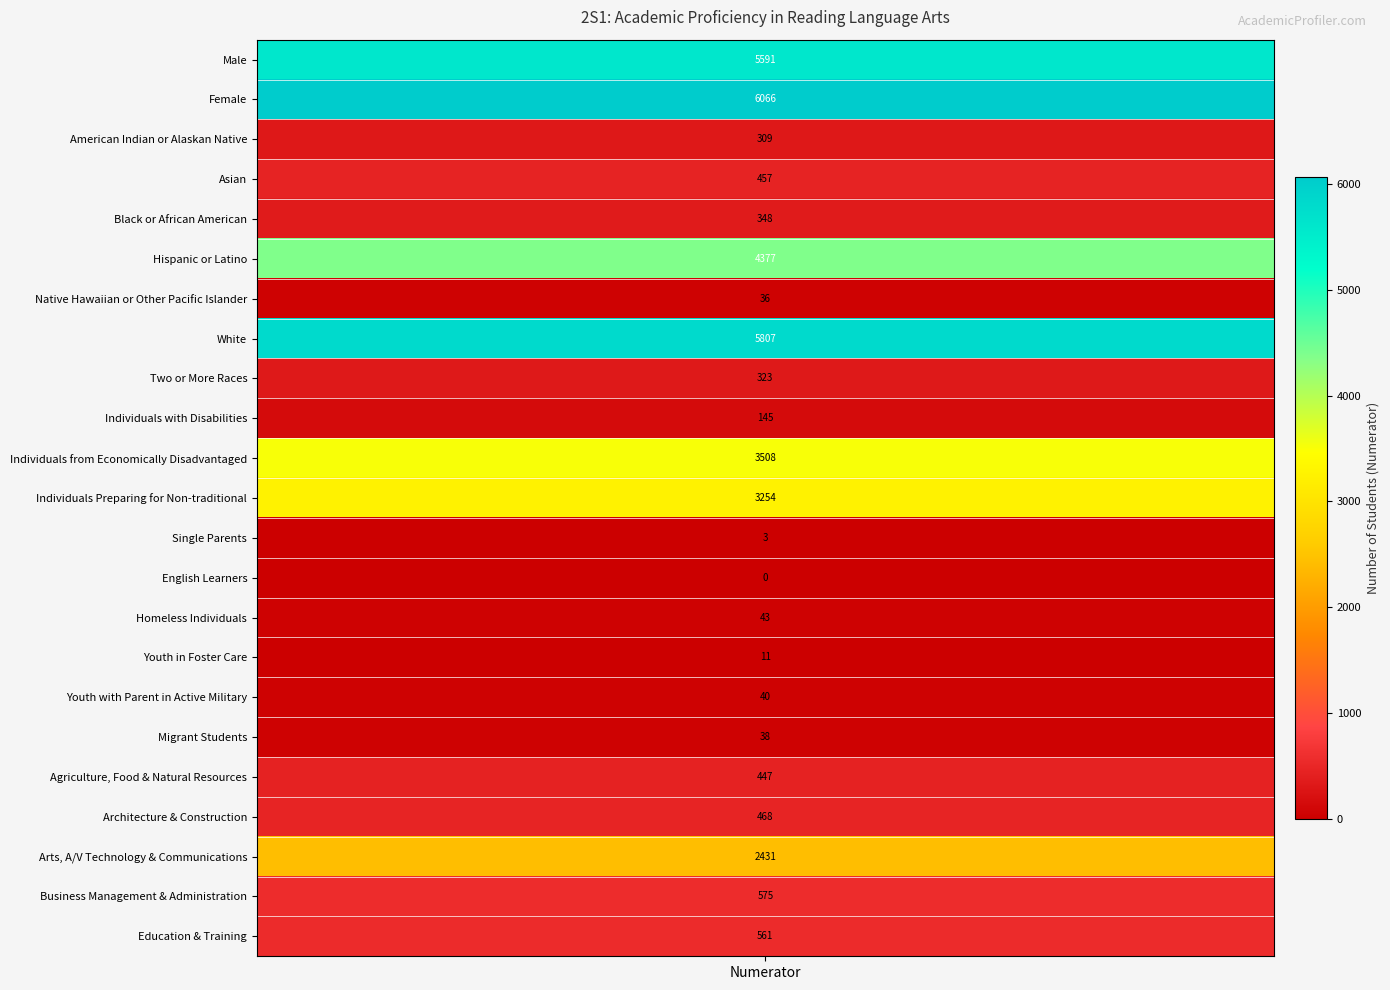

How many series are shown in this chart?

23